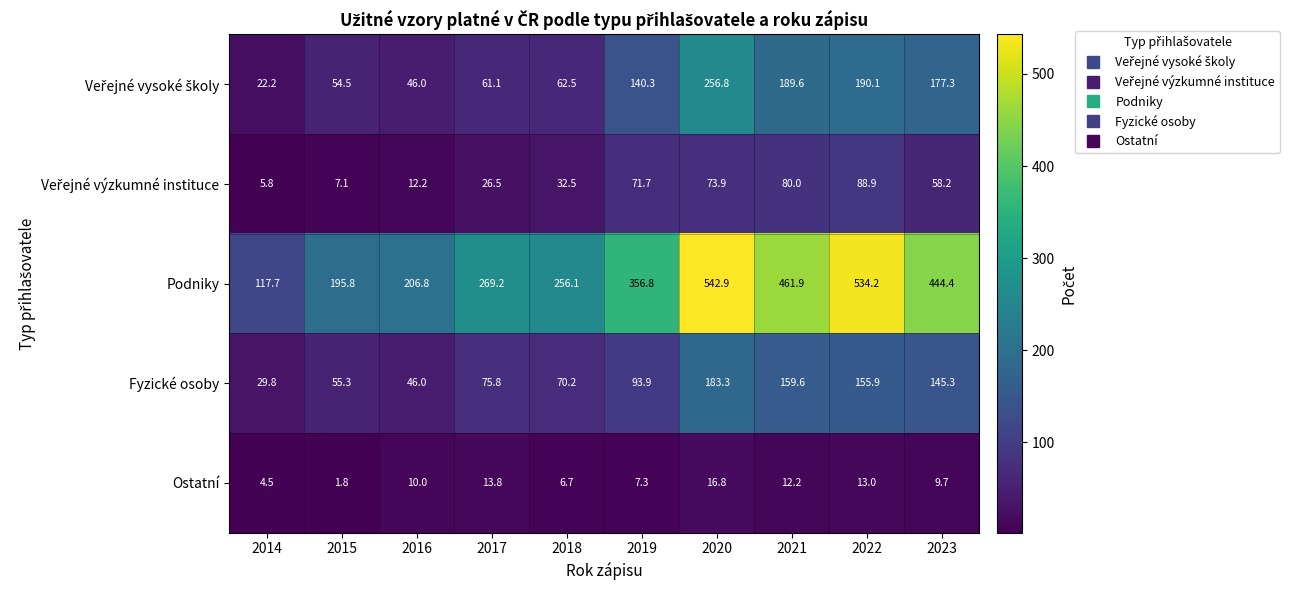

Rank the categories by Podniky value from lowest to highest.

2014, 2015, 2016, 2018, 2017, 2019, 2023, 2021, 2022, 2020